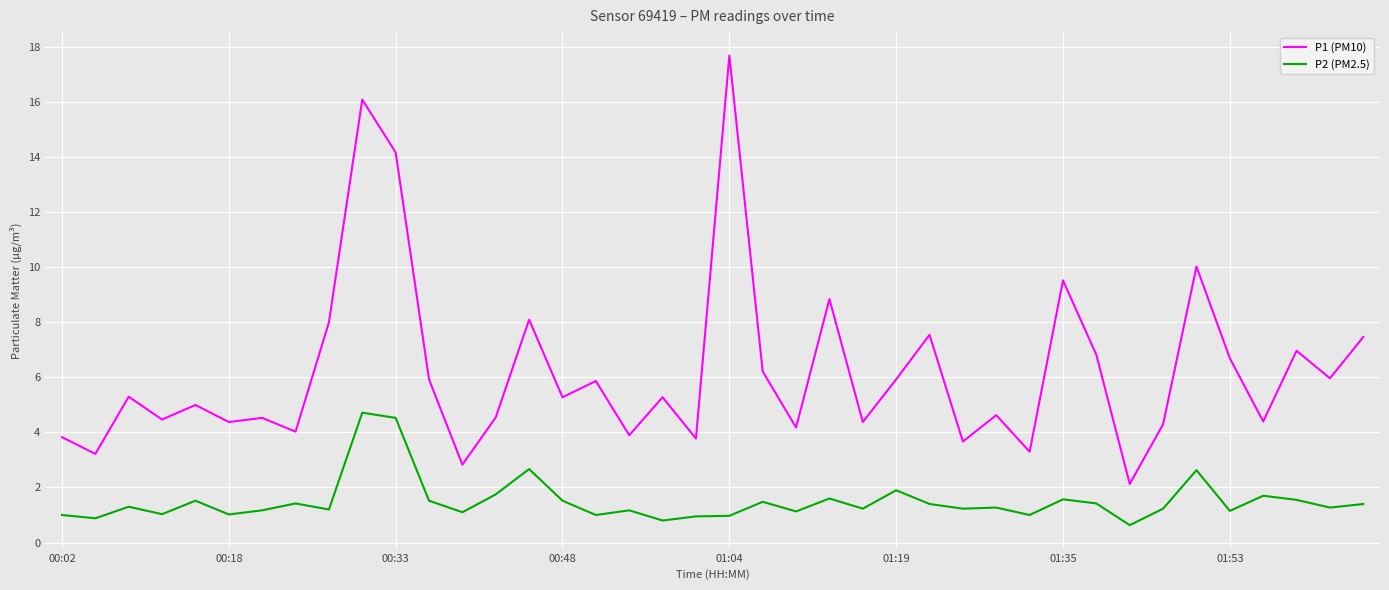

True or false: P2 (PM2.5) and P1 (PM10) cross at least once.

False